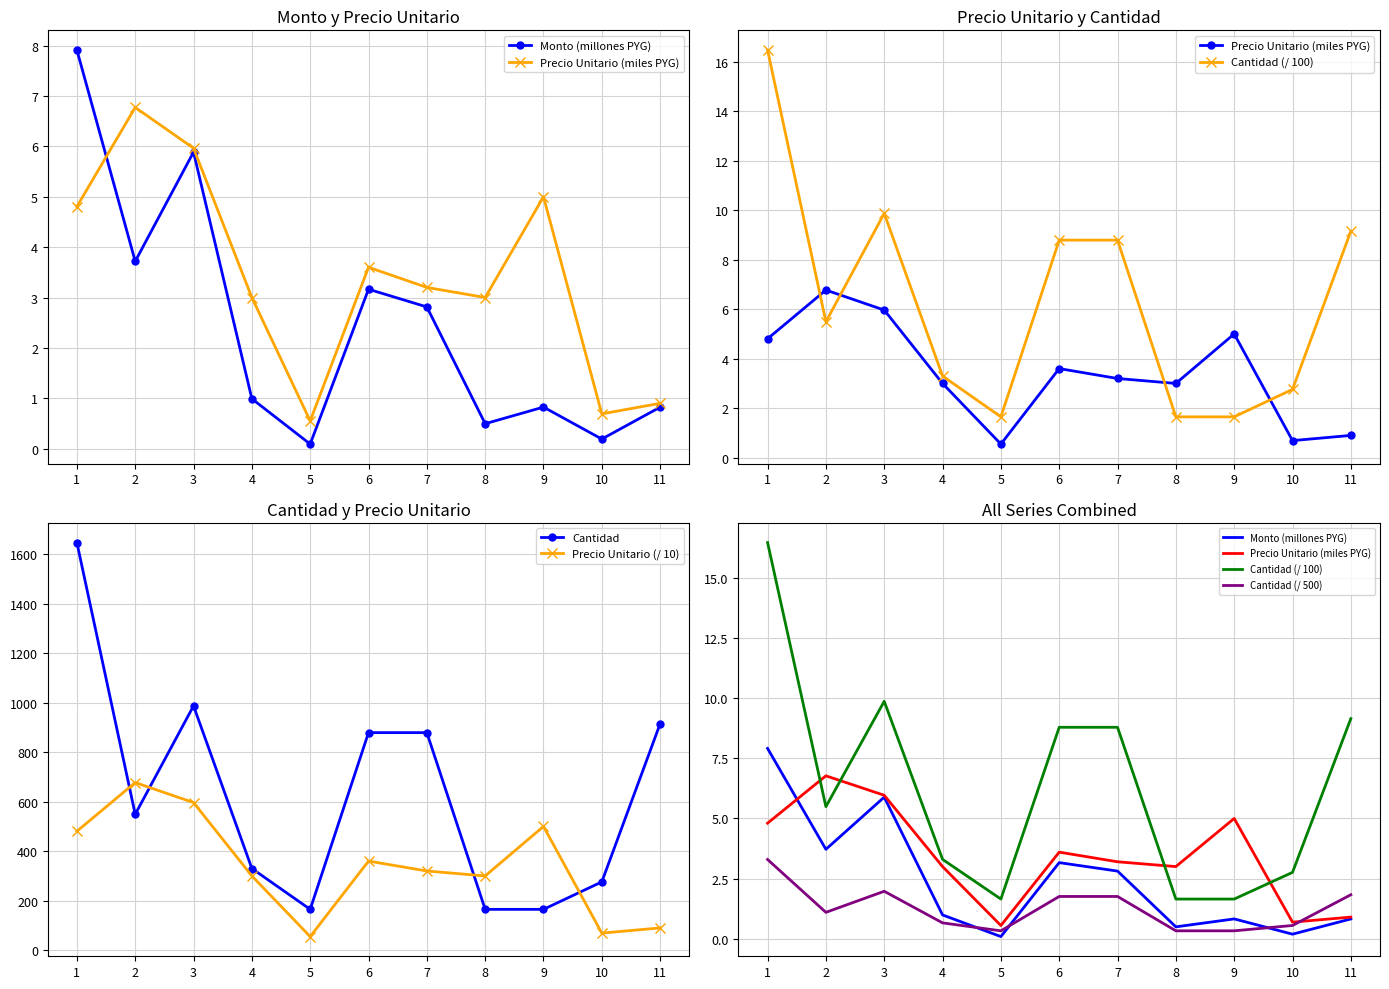

Rank the series by their maximum value, from highest to lowest.

Cantidad, Precio Unitario (/ 10), Cantidad (/ 100), Monto (millones PYG), Precio Unitario (miles PYG), Cantidad (/ 500)